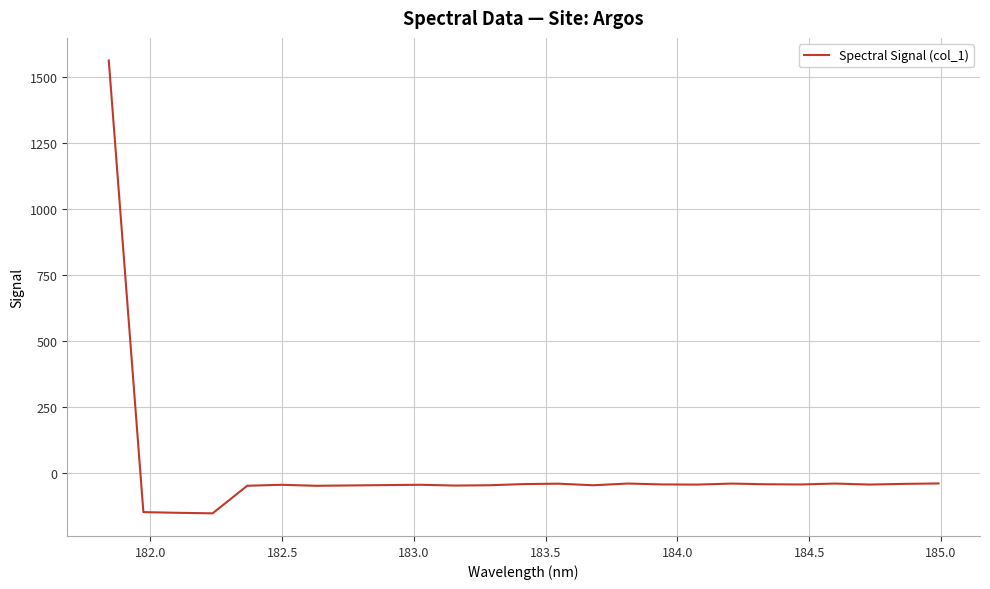

How many values are below -45?

15